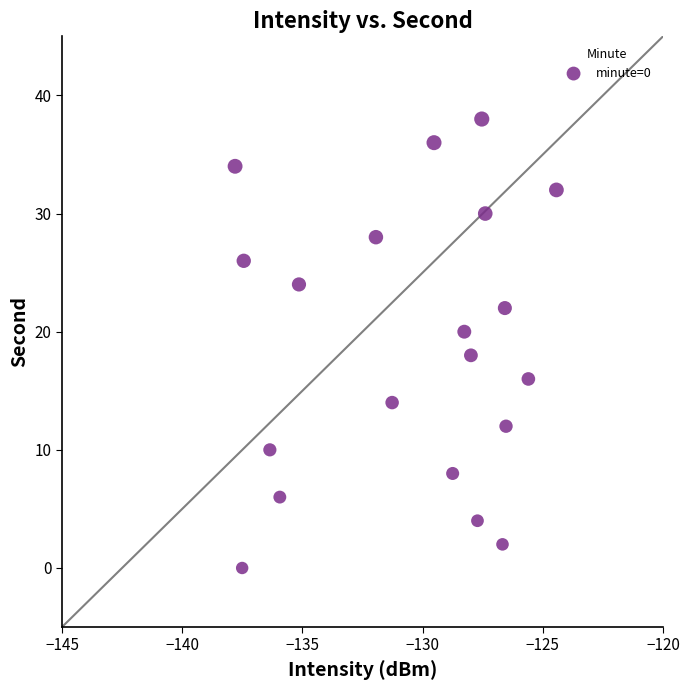

What is the range of Y values (max minus min)?

38